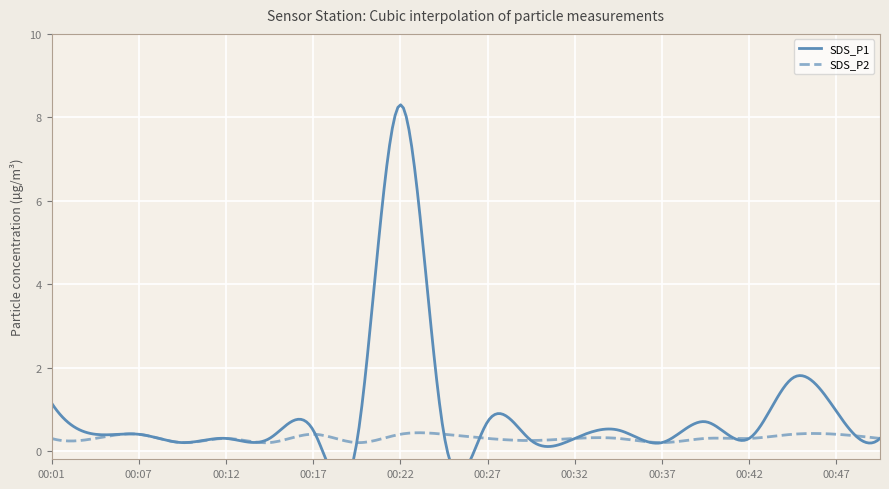

What are all the series names shown in the legend?

SDS_P1, SDS_P2